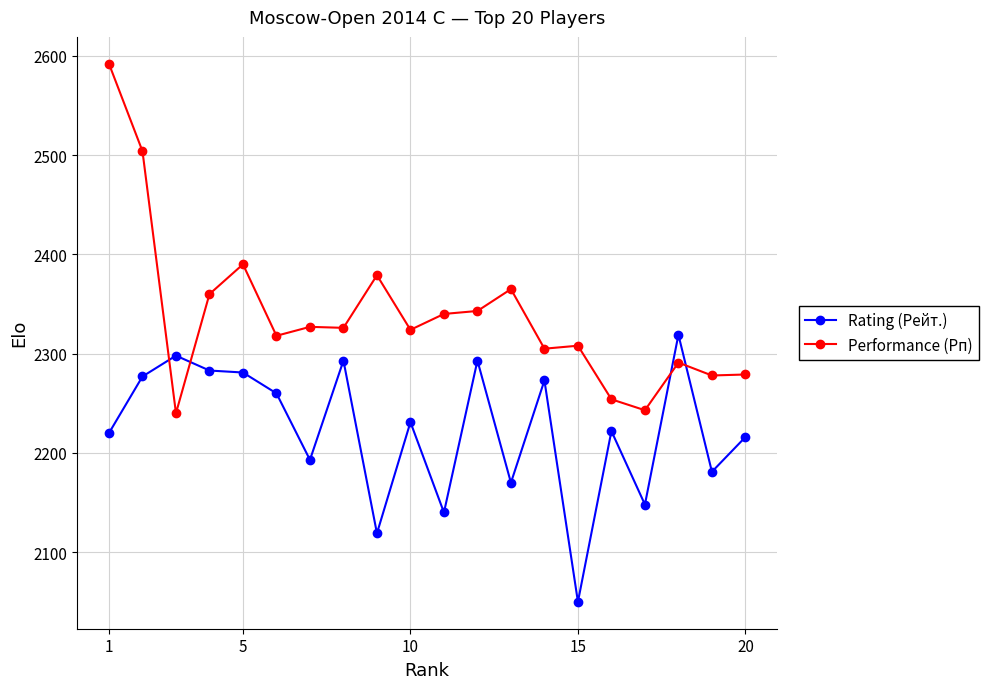

What is the value of the Performance (Рп) point at the 14th from the left?

2305